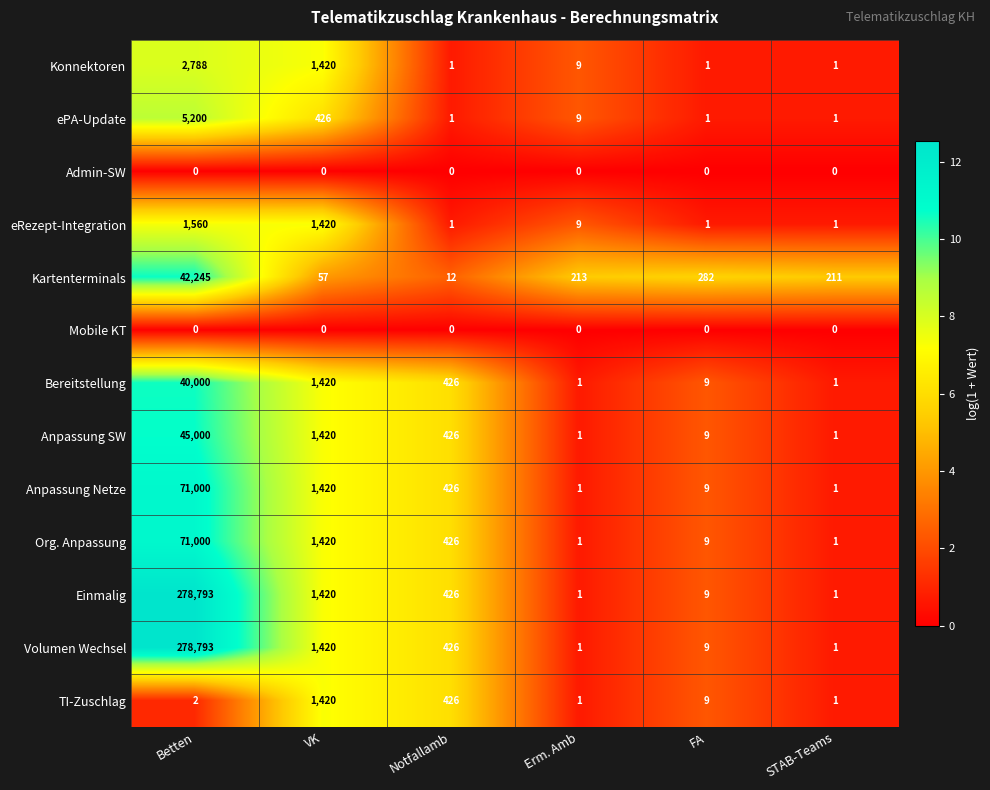

What is the greatest value displayed?

278793